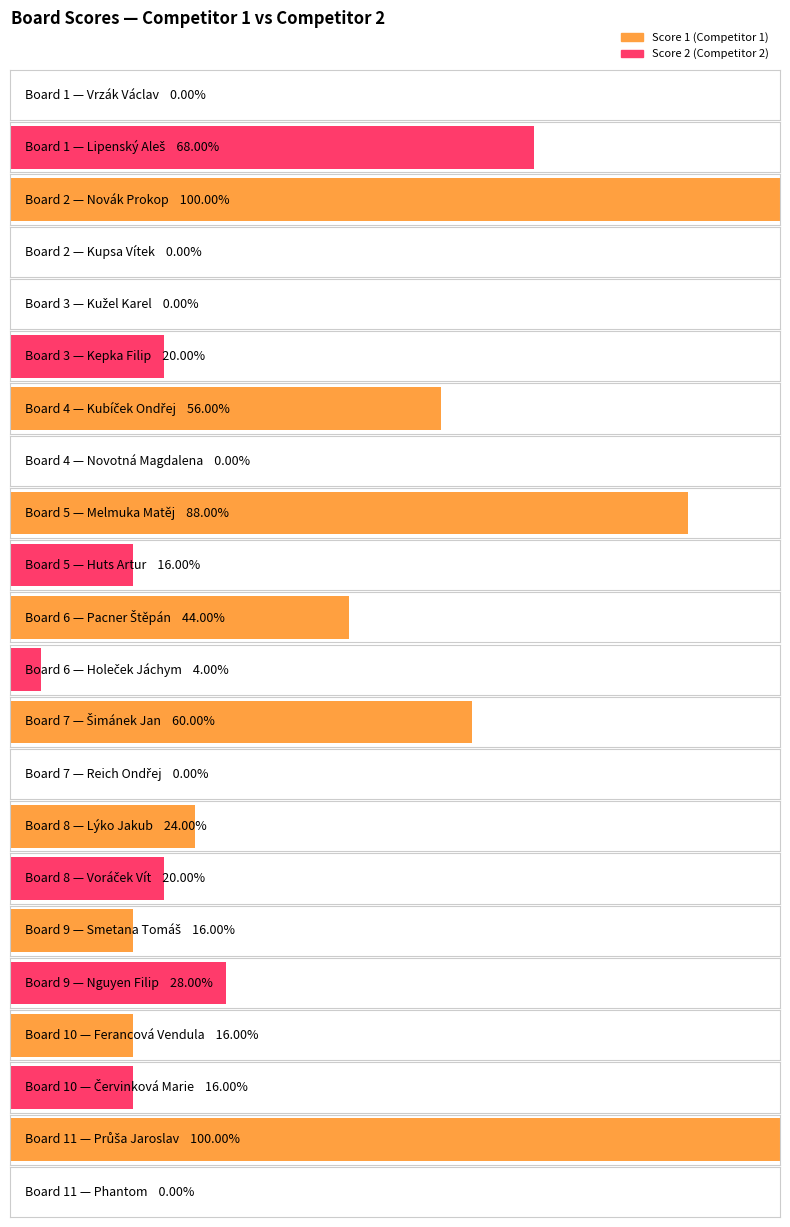

Are the bars horizontal?

Yes